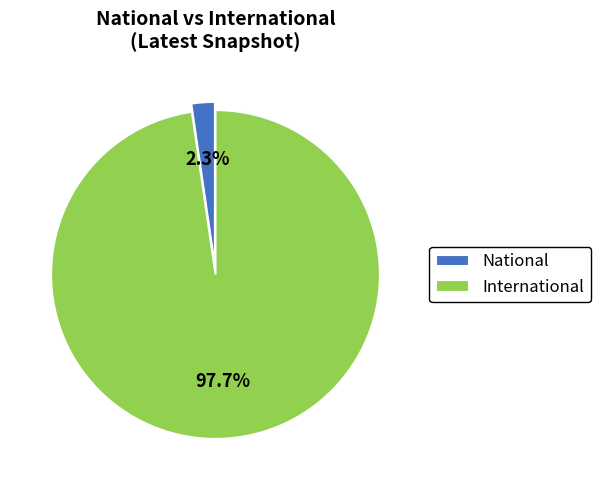

To the nearest percent, what is the difference between the largest and smallest slice percentages?

95%